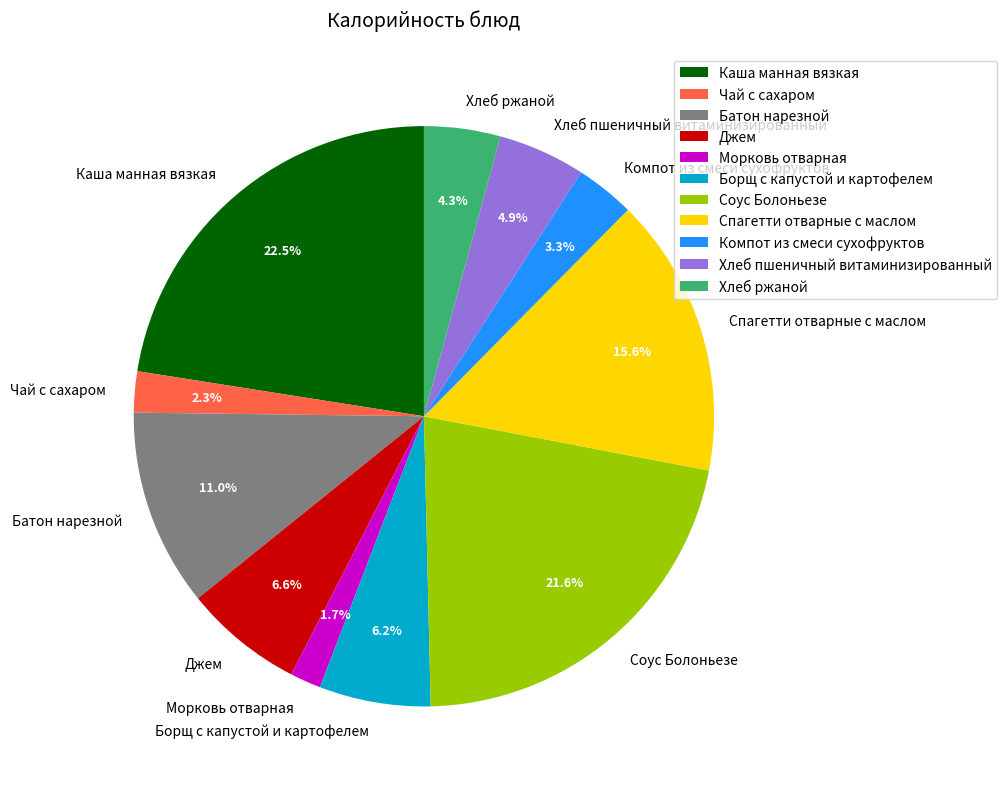

Between Каша манная вязкая and Спагетти отварные с маслом, which is larger?

Каша манная вязкая